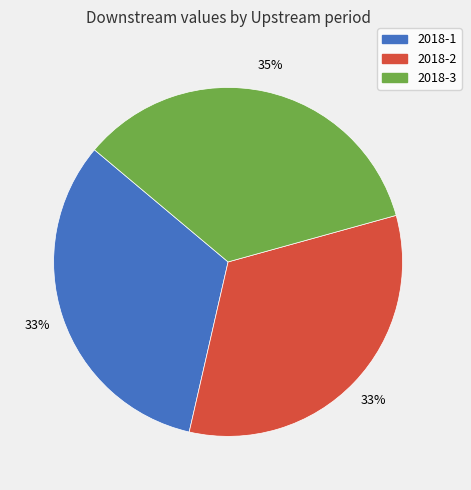

What is the ratio of the value at 2018-2 to the value at 2018-1?

1.0